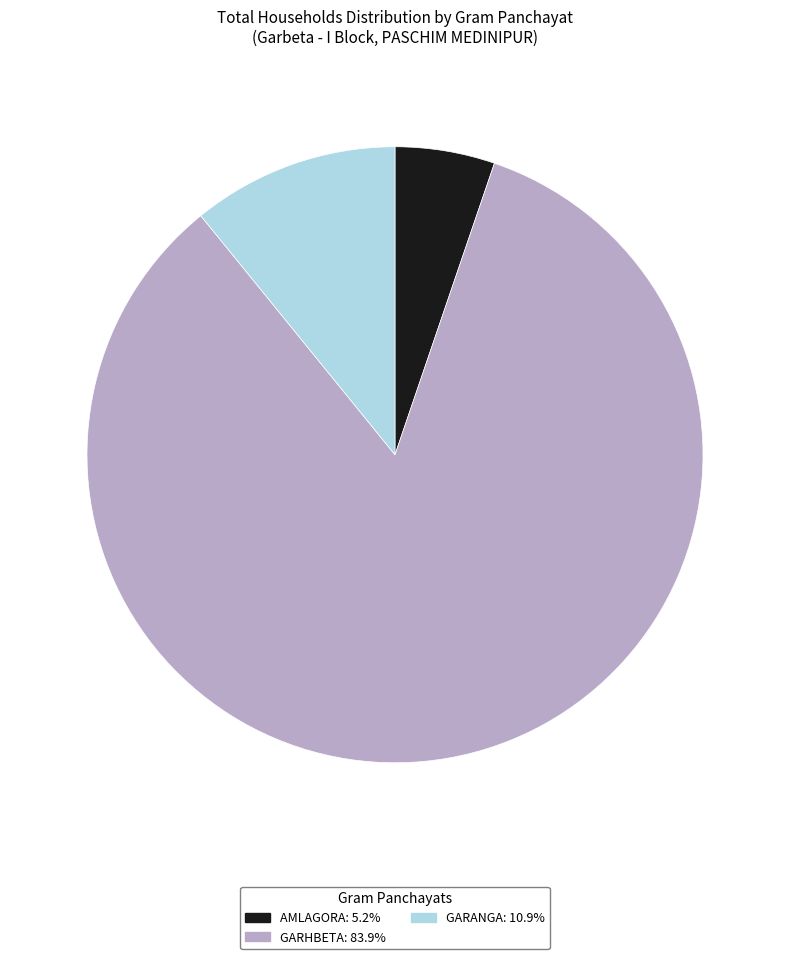

Is there a majority slice in this chart?

Yes